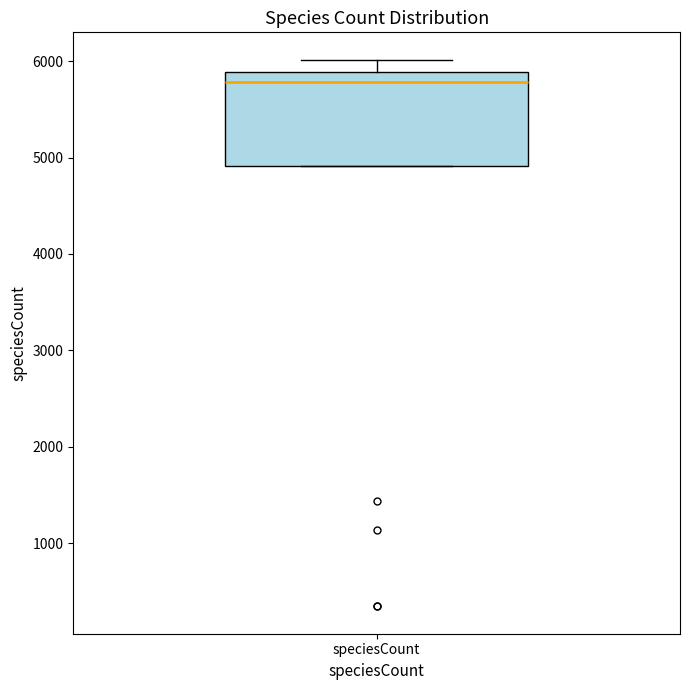

Read this box plot against the y-axis: the position of the median line, the range covered by the box, and the ends of both whiskers. The values are not printed on the chart, so give them approximately, as read against the axis.

median 5800, box 4900 to 5900, whiskers 4900 to 6000